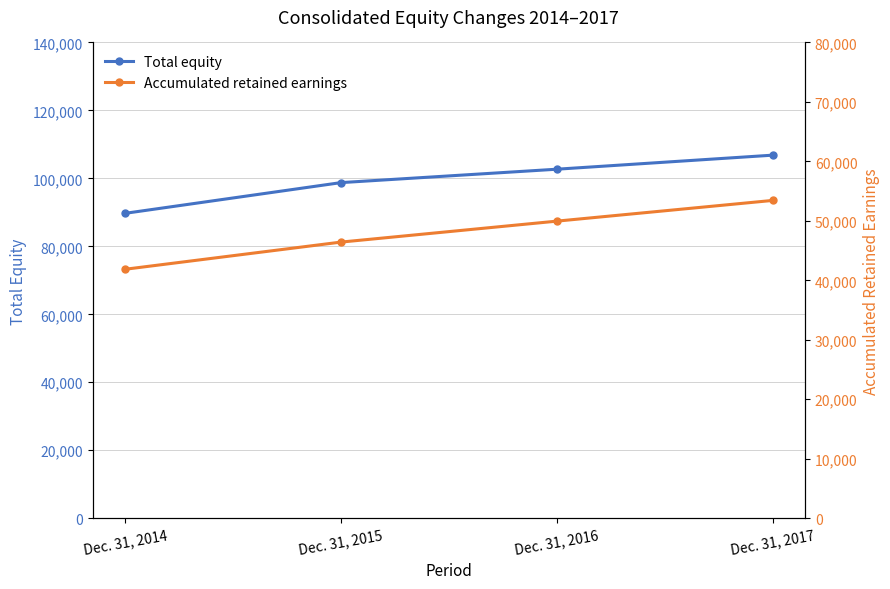

At which category is the sum across all series the highest?

Dec. 31, 2017